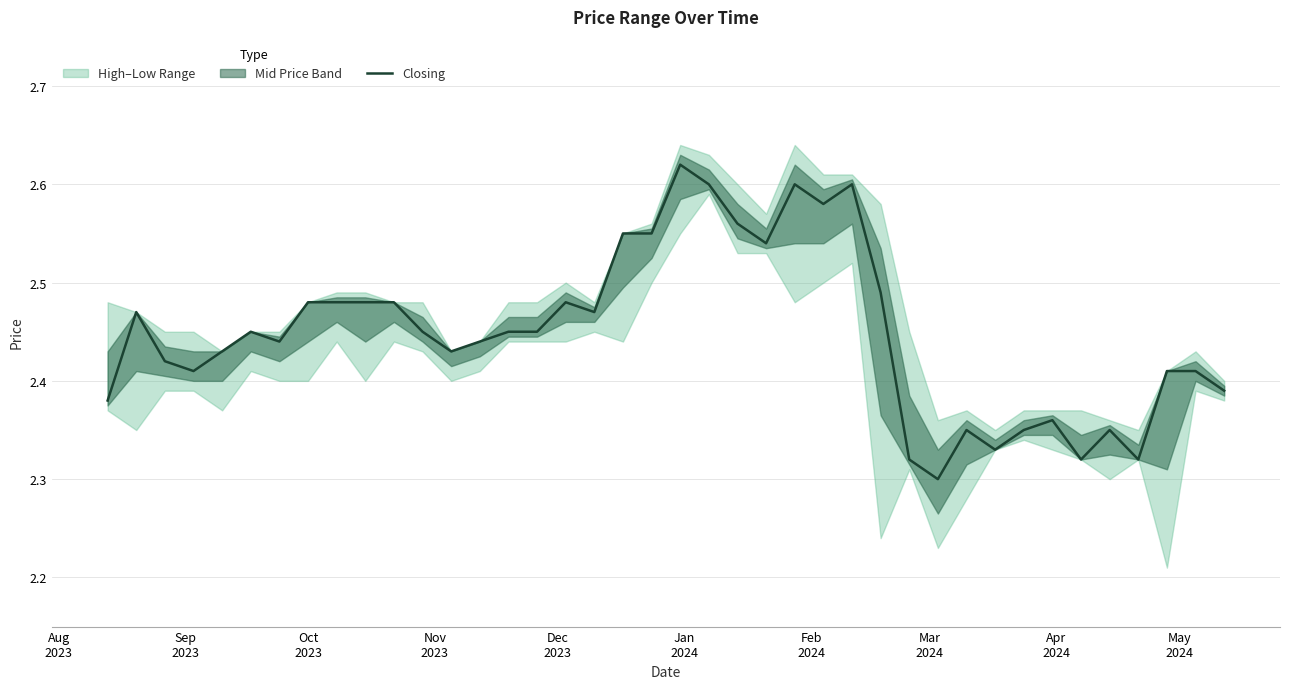

What is the value of the 9th point from the left?

2.5